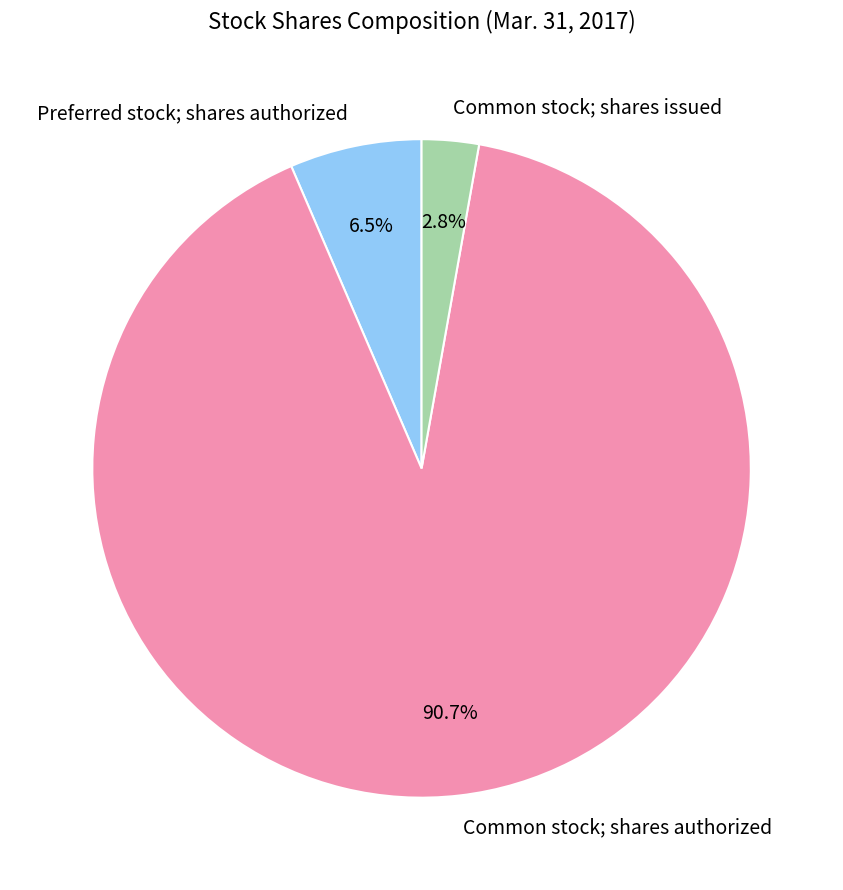

To the nearest percent, what is the difference between the Common stock; shares issued and Preferred stock; shares authorized slice percentages?

4%